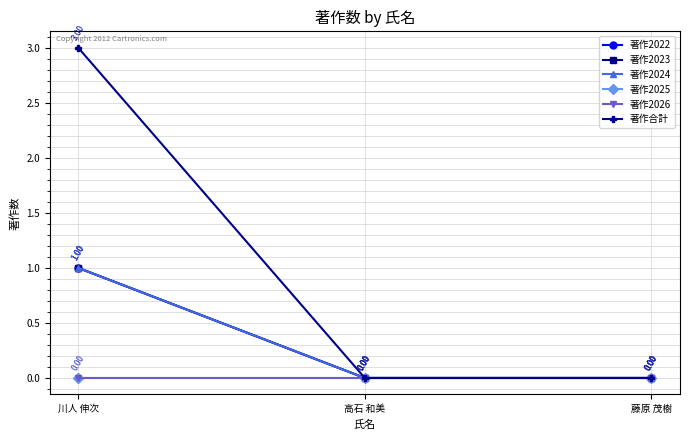

What is the difference between the maximum and minimum values in the 著作2023 series?

1